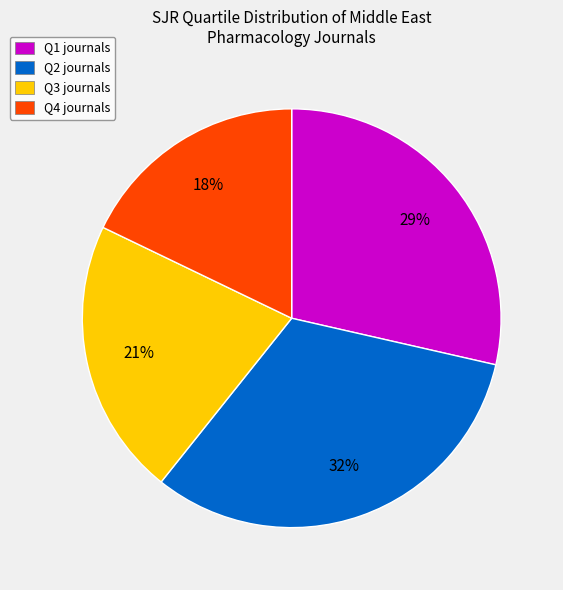

Is there any slice that represents more than half of the pie?

No